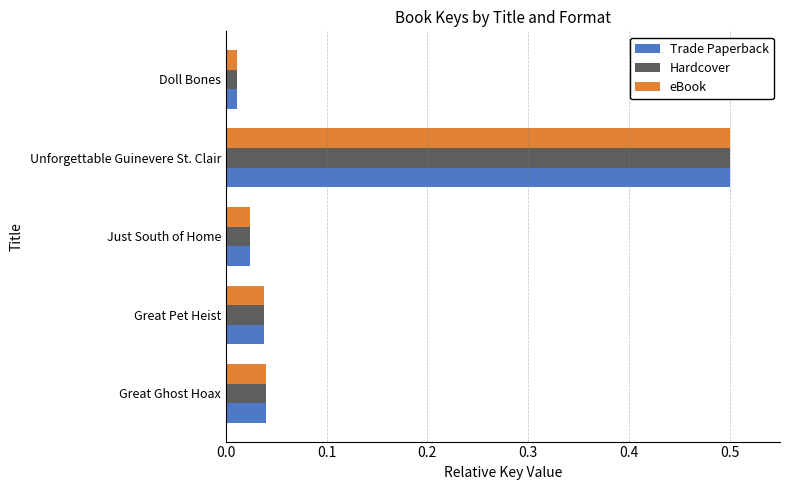

Where is Hardcover nearest to the value 0?

Doll Bones